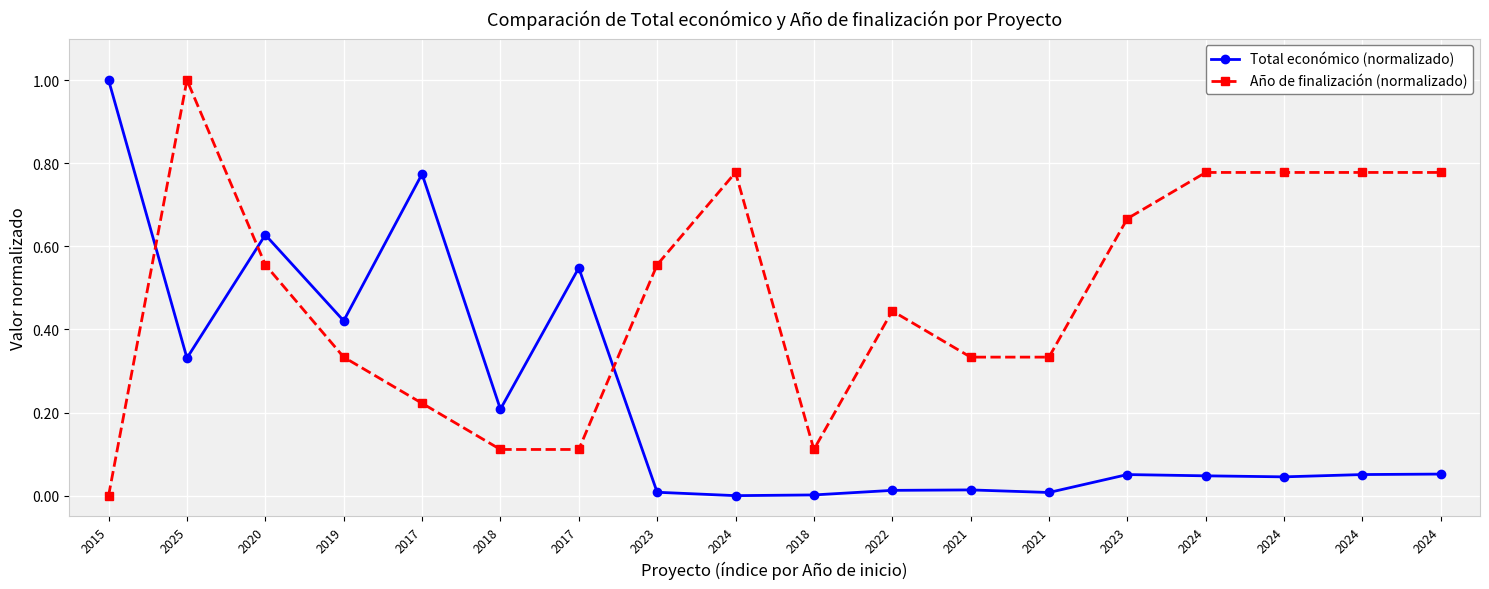

Reading left to right, transcribe all the data shown in this chart.

Total económico (normalizado): 2015=1.0	2025=0.3	2020=0.6	2019=0.4	2017=0.8	2018=0.2	2017=0.5	2023=0.0	2024=0.0	2018=0.0	2022=0.0	2021=0.0	2021=0.0	2023=0.1	2024=0.0	2024=0.0	2024=0.1	2024=0.1
Año de finalización (normalizado): 2015=0.0	2025=1.0	2020=0.6	2019=0.3	2017=0.2	2018=0.1	2017=0.1	2023=0.6	2024=0.8	2018=0.1	2022=0.4	2021=0.3	2021=0.3	2023=0.7	2024=0.8	2024=0.8	2024=0.8	2024=0.8